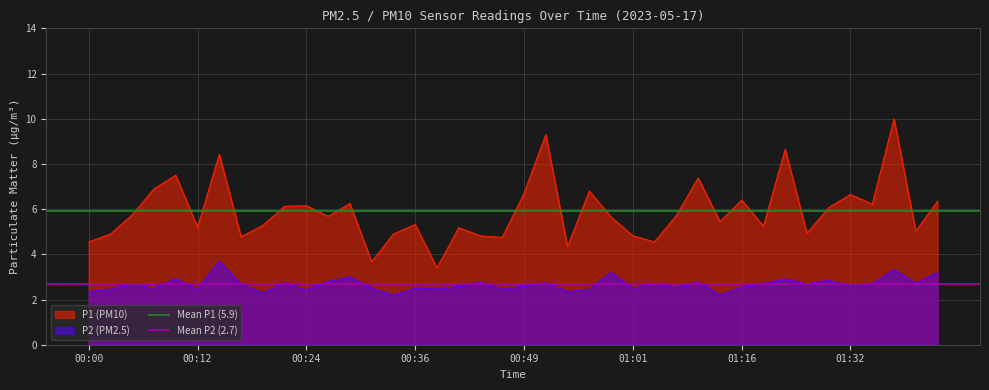

What is the highest value of the P2 (PM2.5) series?

3.7